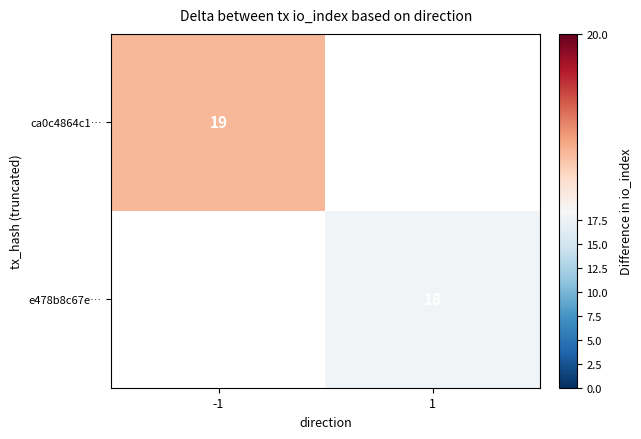

Count the number of data series in this chart.

2